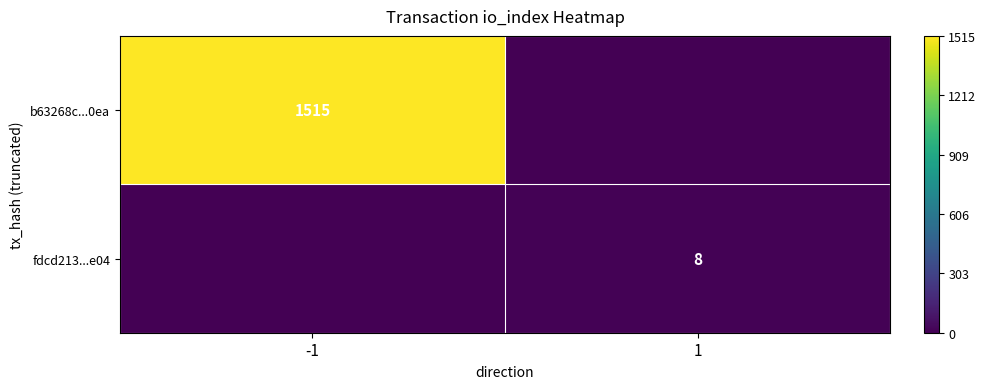

True or false: fdcd213...e04 has a value of 14 at 1.

False